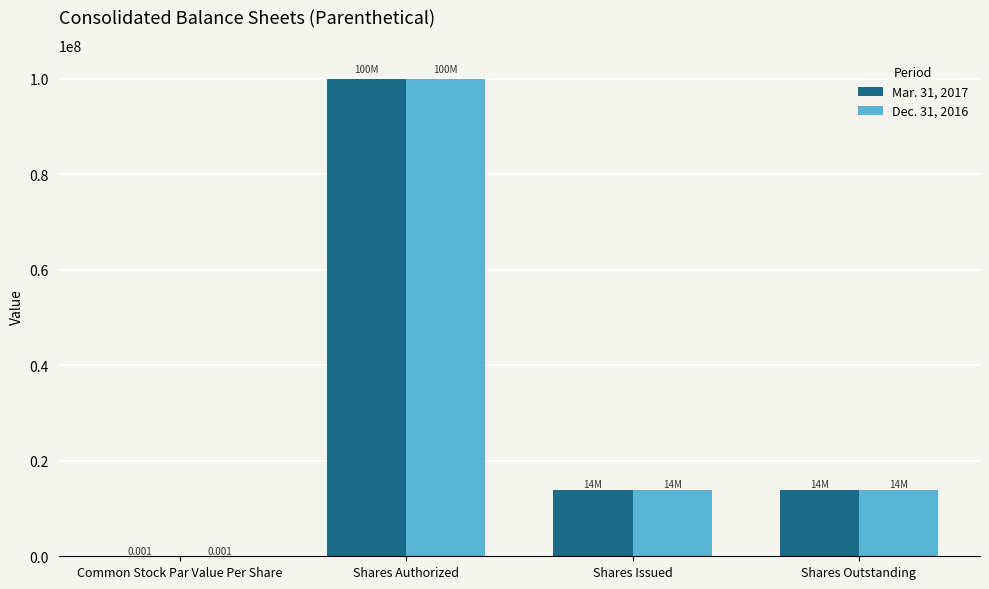

The Dec. 31, 2016 series shows 100000000.0 at Shares Authorized. True or false?

True